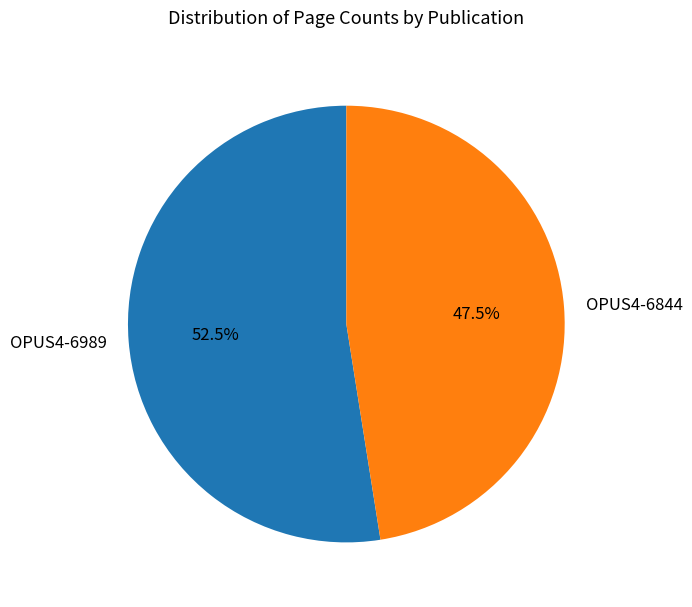

The OPUS4-6989 slice represents 46% of the pie. True or false?

False